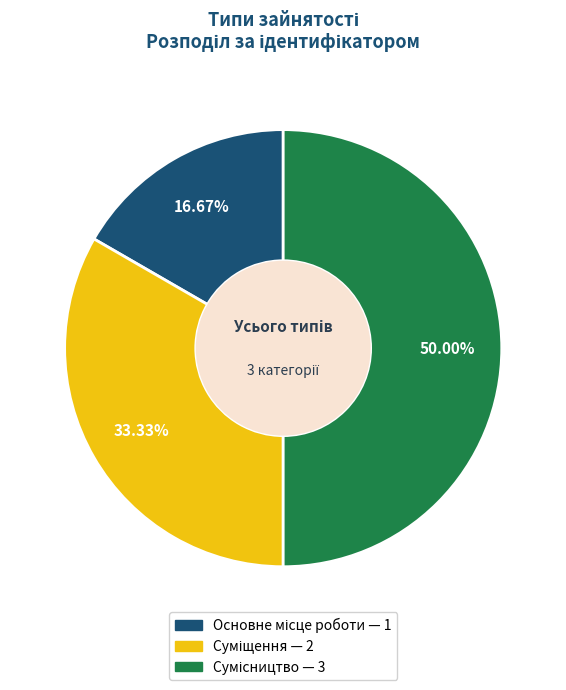

How many segments does this pie chart have?

3